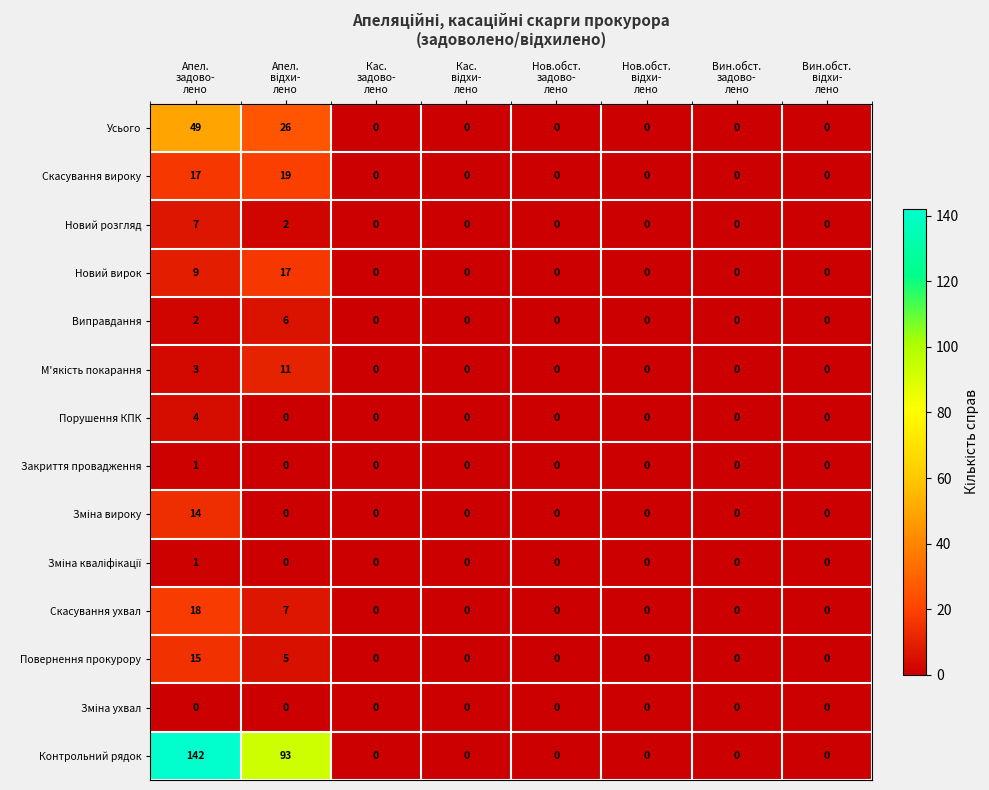

What is the sum of all Виправдання values?

8